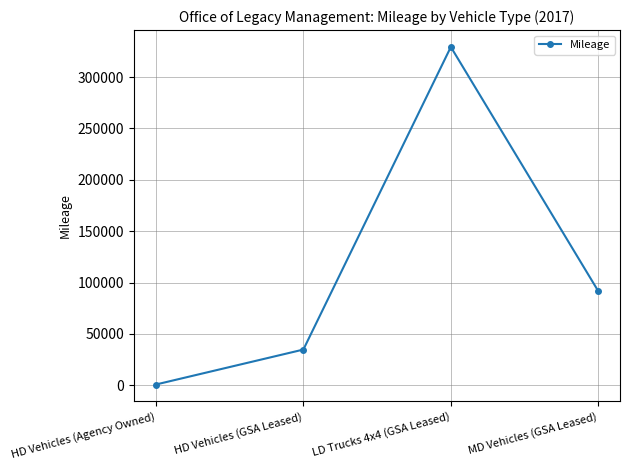

What is the average value?

114095